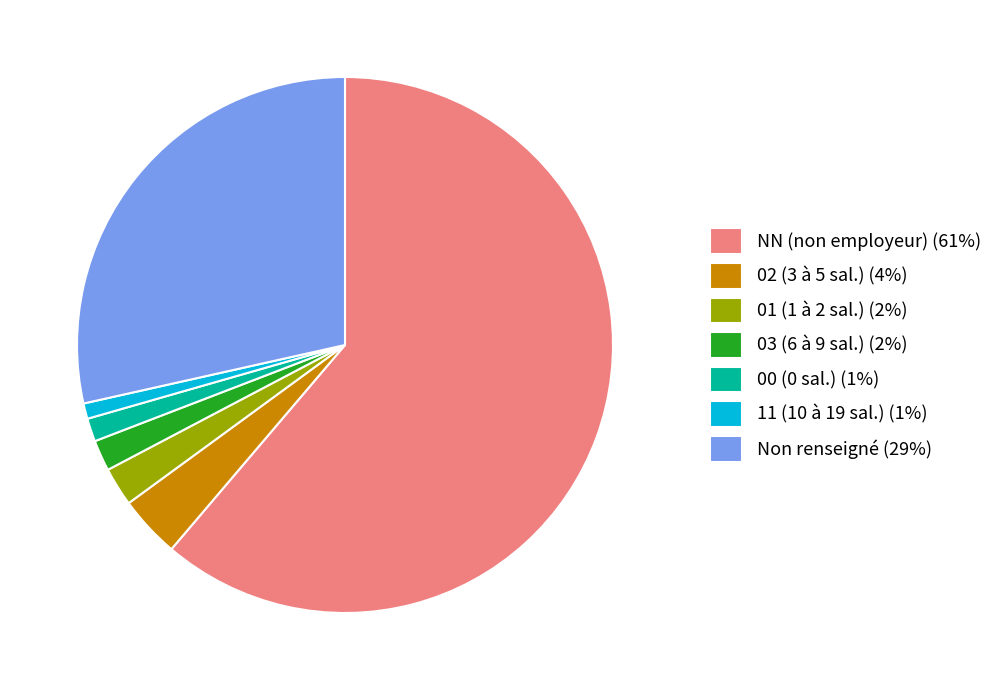

Is it true that Non renseigné (29%) is 19% of the pie?

False